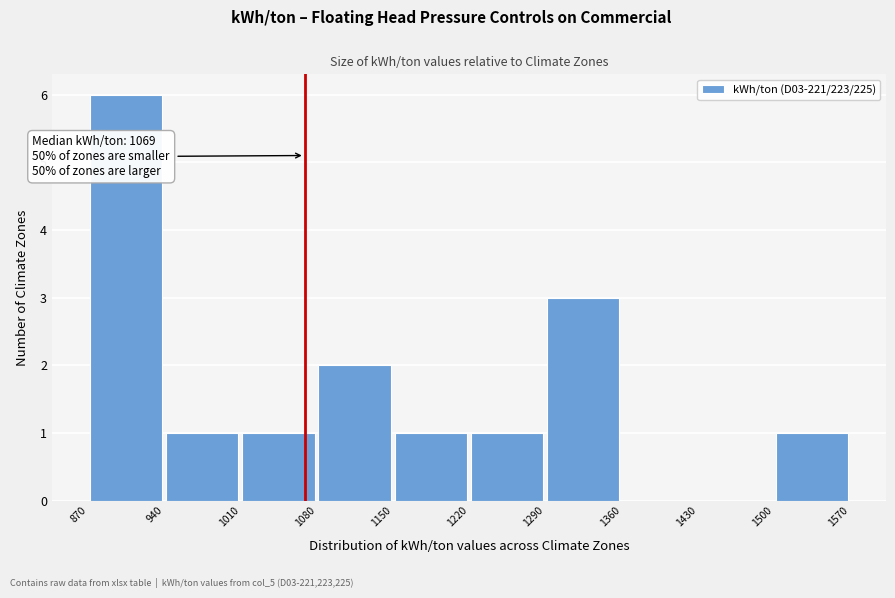

Over which range of the x-axis is the bar tallest?

870 to 940